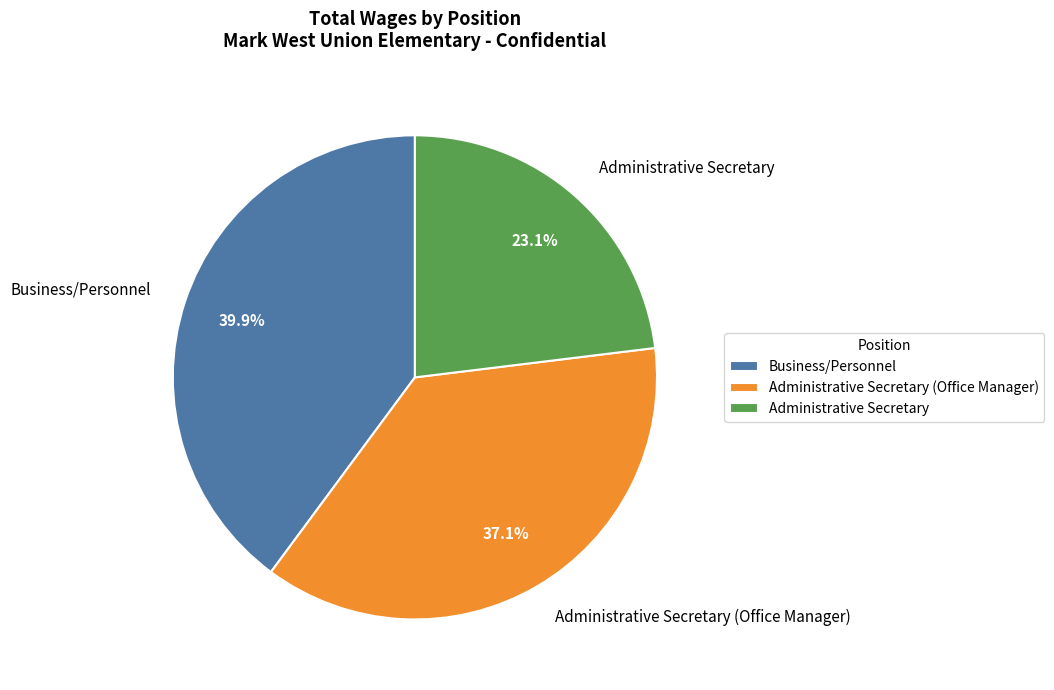

How many segments does this pie chart have?

3